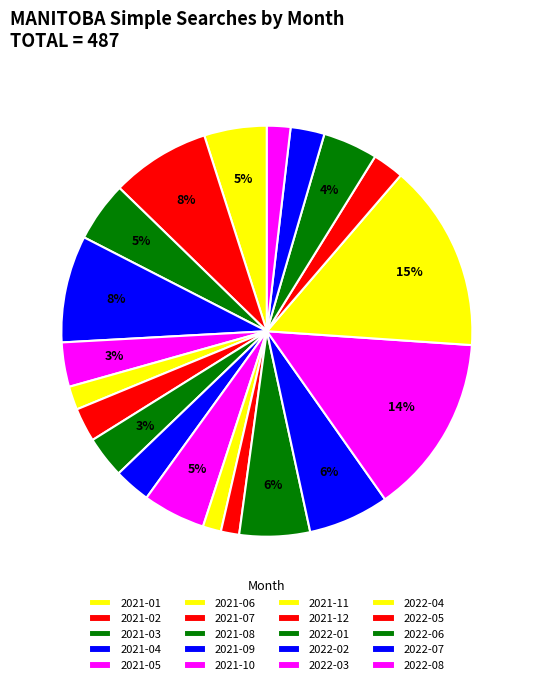

Does 2022-07 account for over 50% of the chart?

No